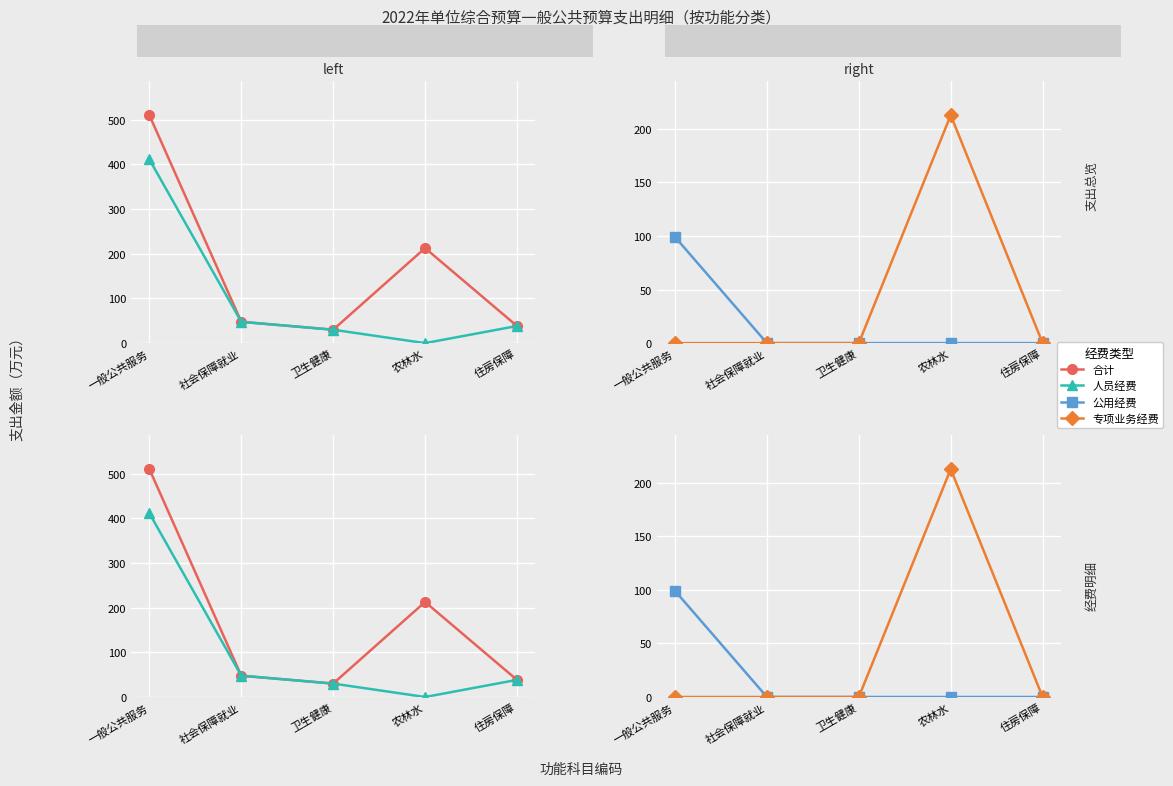

What are all the series names shown in the legend?

合计, 人员经费, 公用经费, 专项业务经费